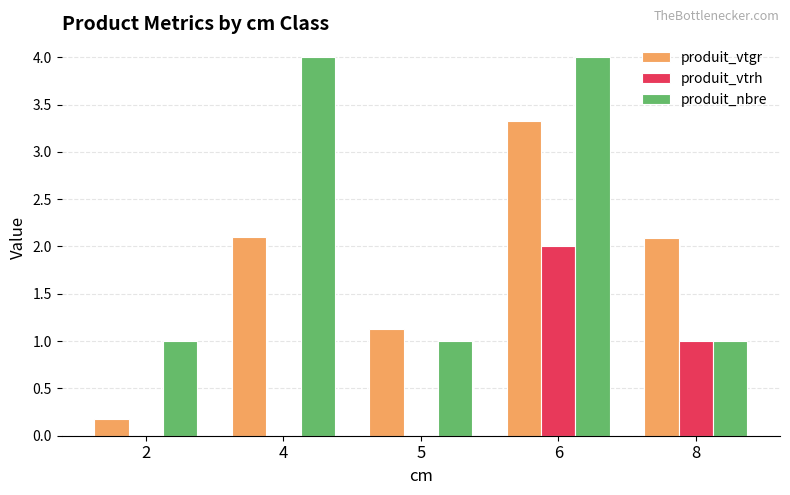

What is the total value across all series at 4?

6.1